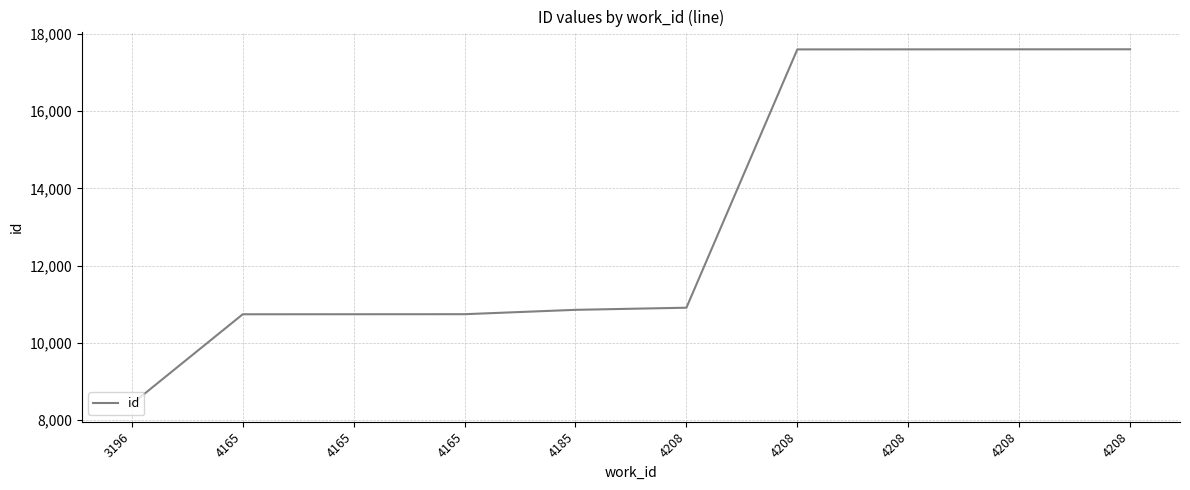

What is the average value?

13282